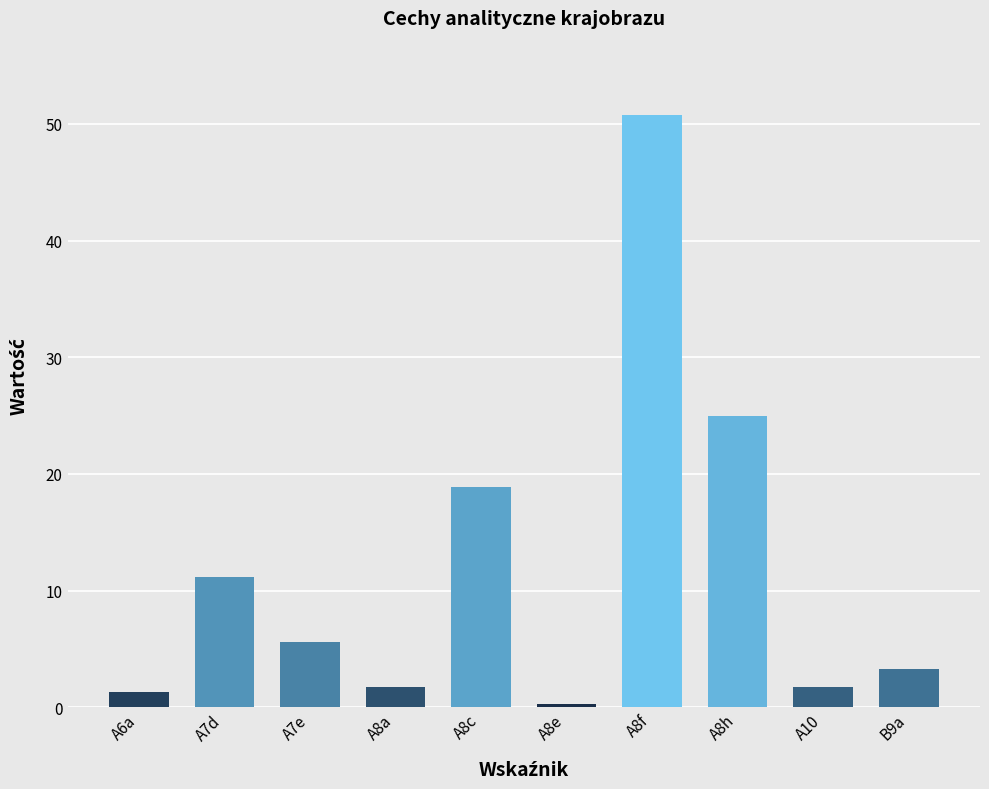

What is the greatest value displayed?

50.8